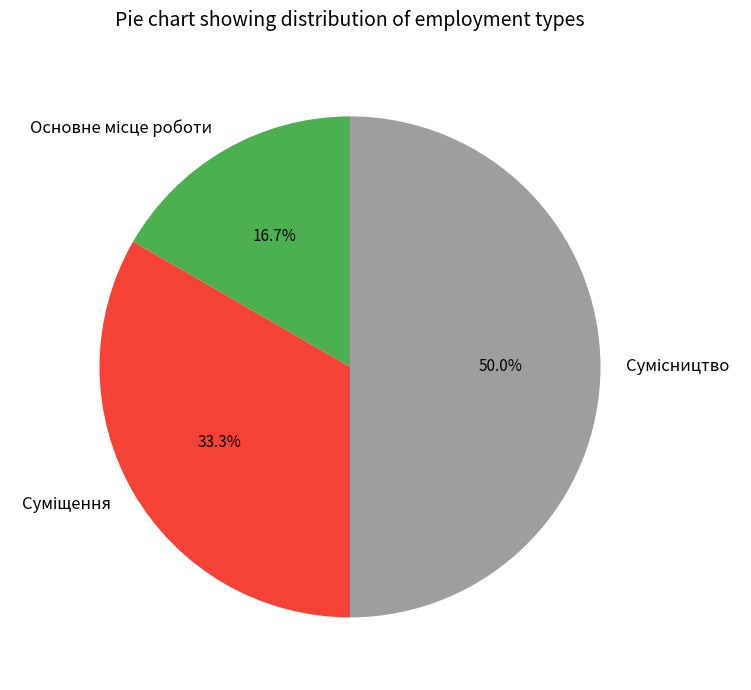

How many segments does this pie chart have?

3